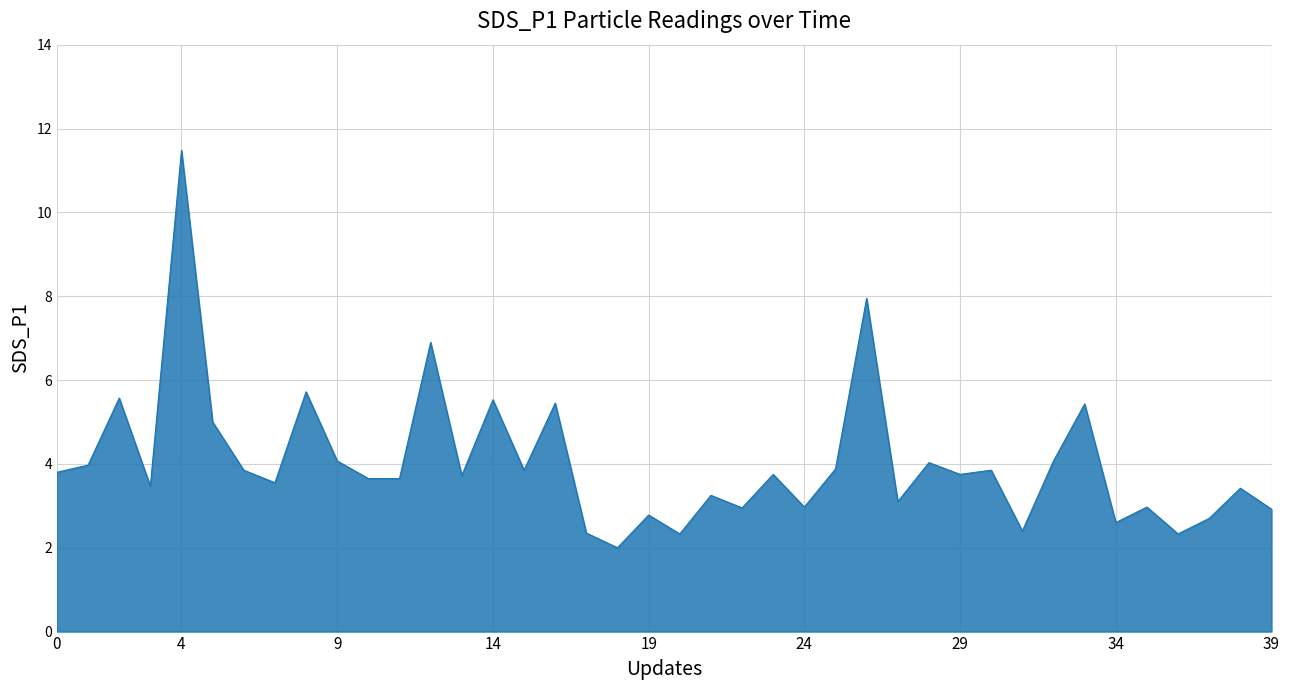

What is the smallest value displayed?

2.0